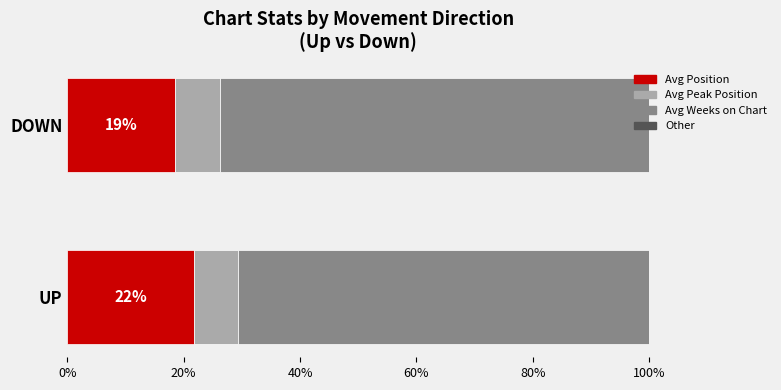

At which label does Avg Position reach its peak?

UP